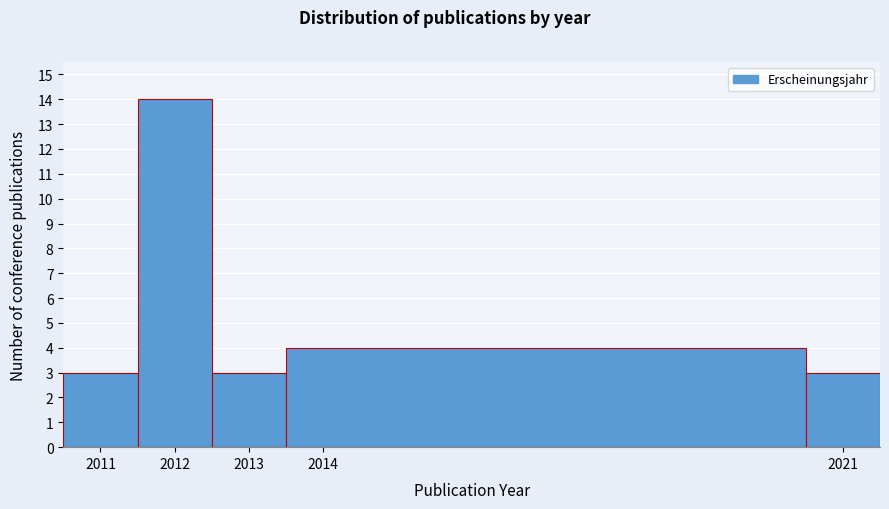

Reading left to right, list every bar in this chart as the range it spans on the x-axis followed by its height. The values are not printed on the chart, so give them approximately, as read against the axis.

2010.5 to 2011.5: 3
2011.5 to 2012.5: 14
2012.5 to 2013.5: 3
2013.5 to 2020.5: 4
2020.5 to 2021.5: 3